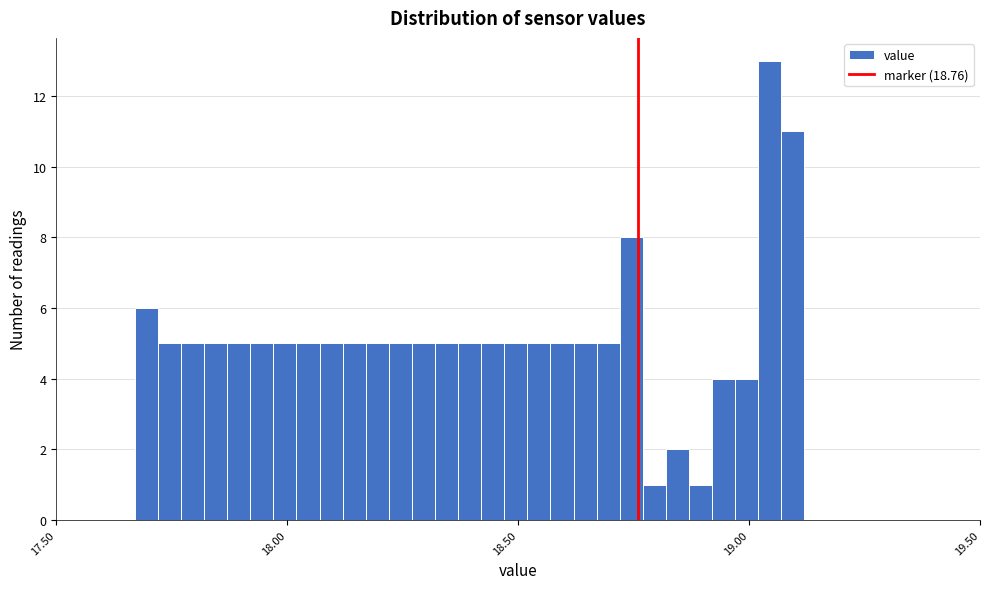

Around what value on the x-axis is the tallest bar? Give the approximate position of its centre, as read against the axis.

19.05